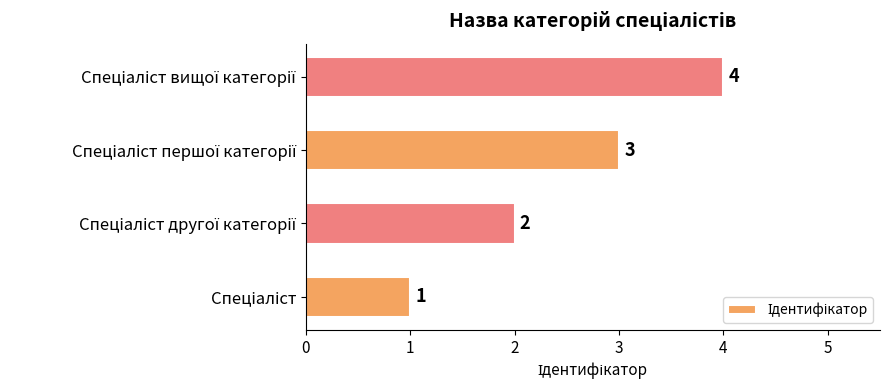

What is the greatest value displayed?

4